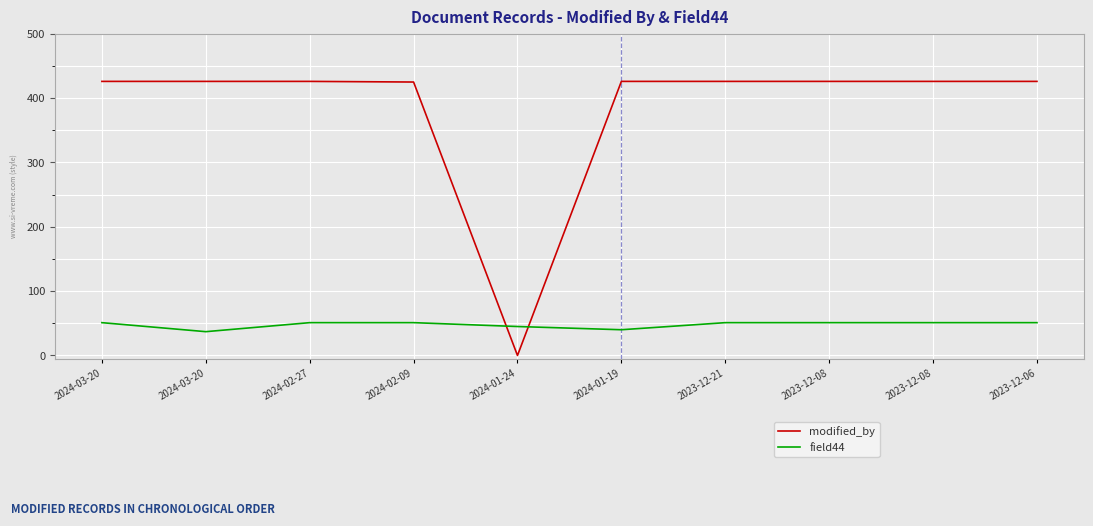

At which category does field44 reach its first local valley?

2024-03-20